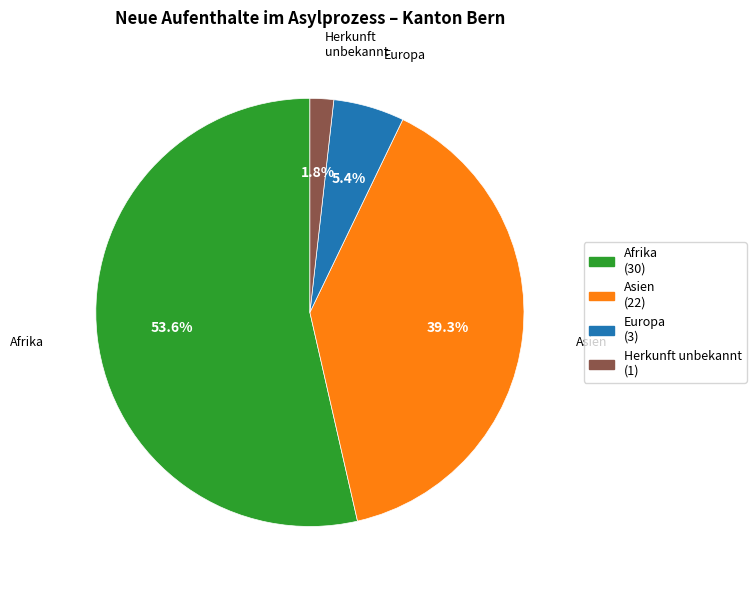

Is there a majority slice in this chart?

Yes